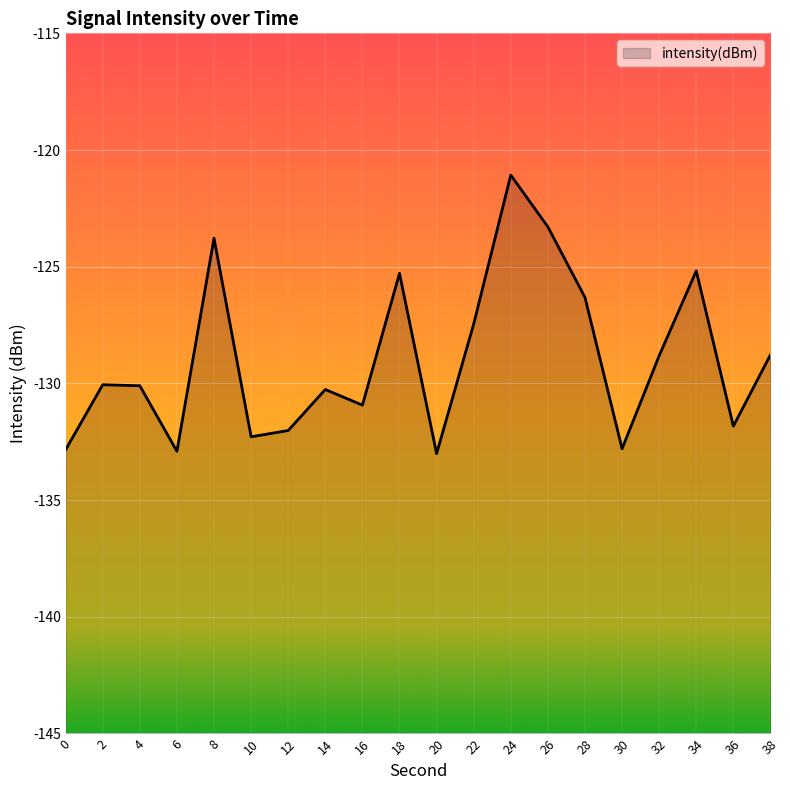

Rank the categories by value from highest to lowest.

24, 26, 8, 34, 18, 28, 22, 38, 32, 2, 4, 14, 16, 36, 12, 10, 30, 0, 6, 20